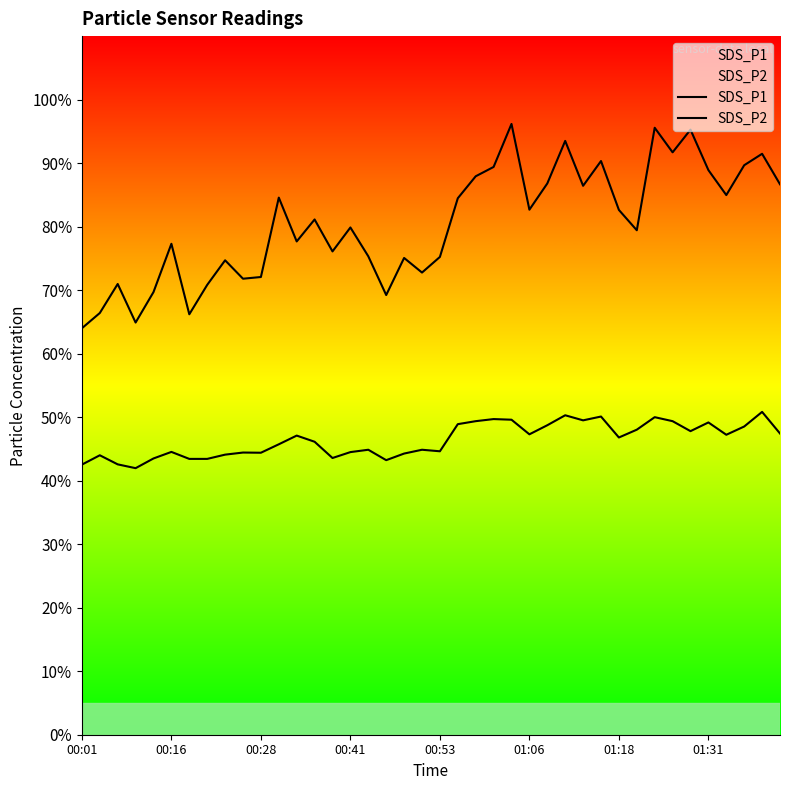

What is the difference between the maximum and second lowest values in the SDS_P2 series?

8.3